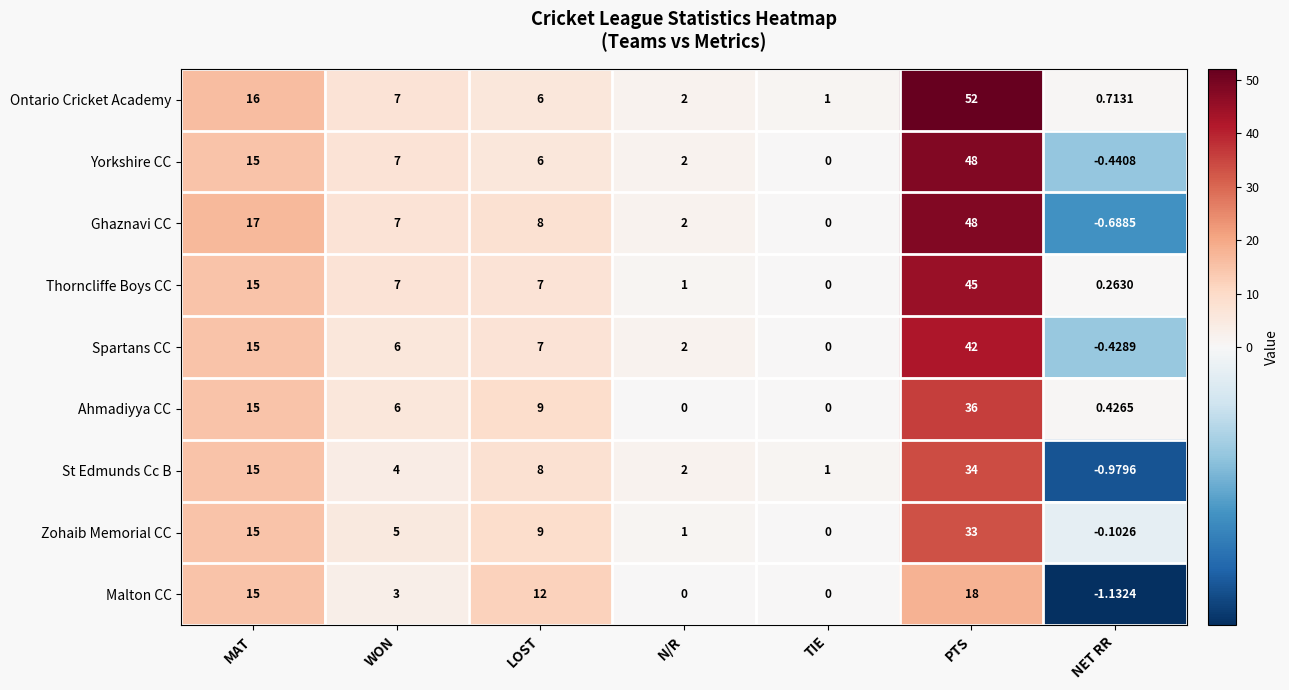

At which category does the chart reach its minimum across all series?

NET RR